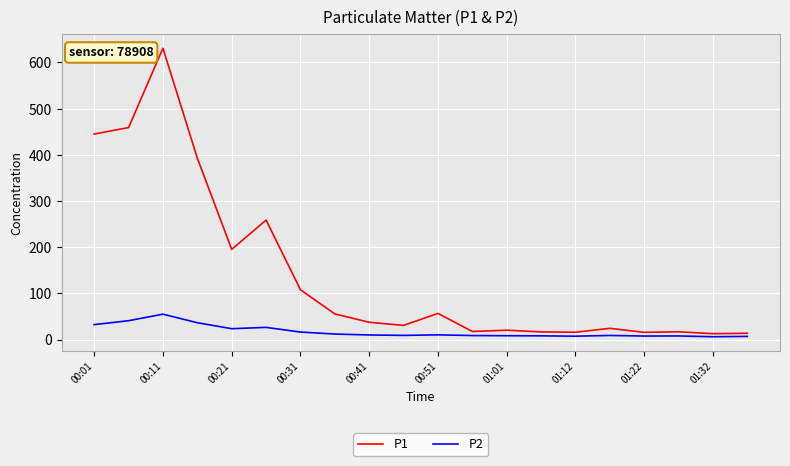

List the series in order of their peak value, highest first.

P1, P2